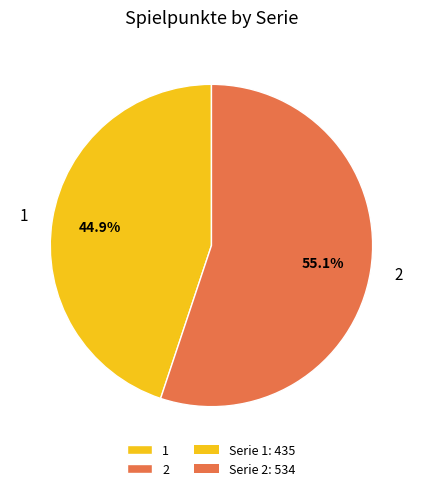

How many slices are in this pie chart?

2